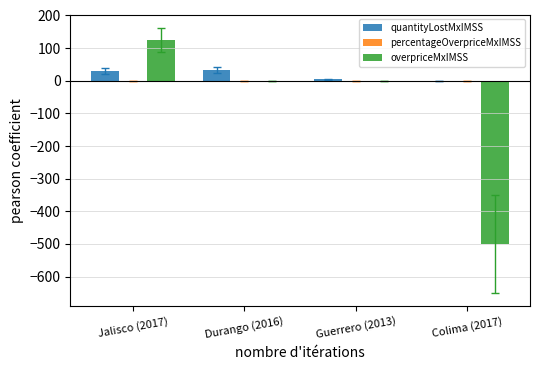

What is the highest value of the quantityLostMxIMSS series?

32.0